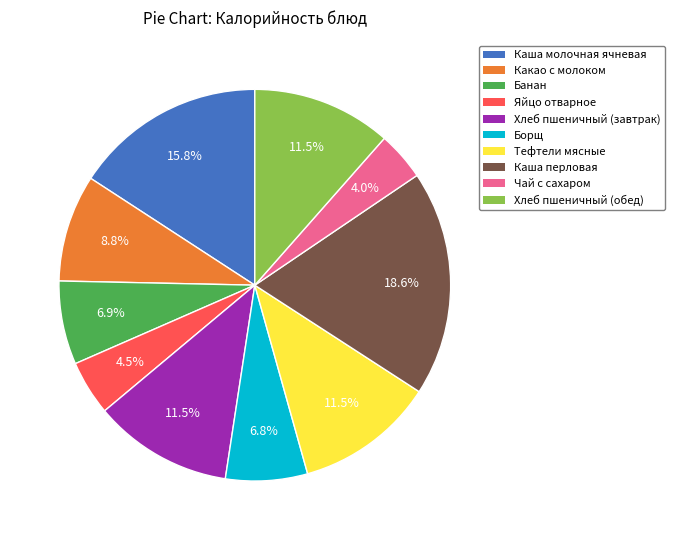

Which category has the smallest portion of the pie?

Чай с сахаром